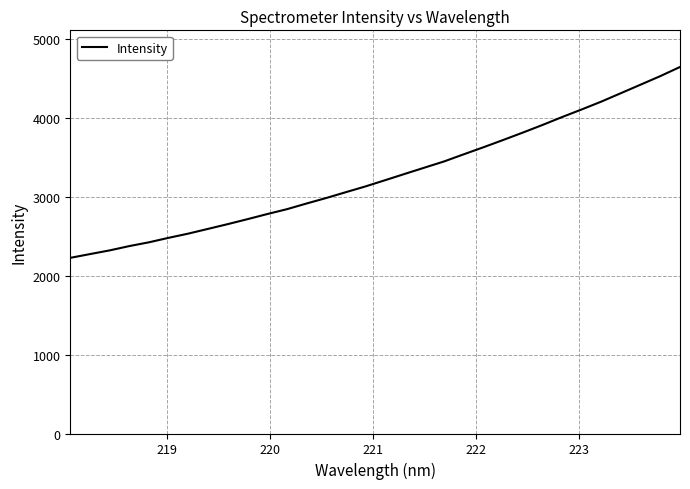

True or false: the data has more than 0 interior local peaks.

False